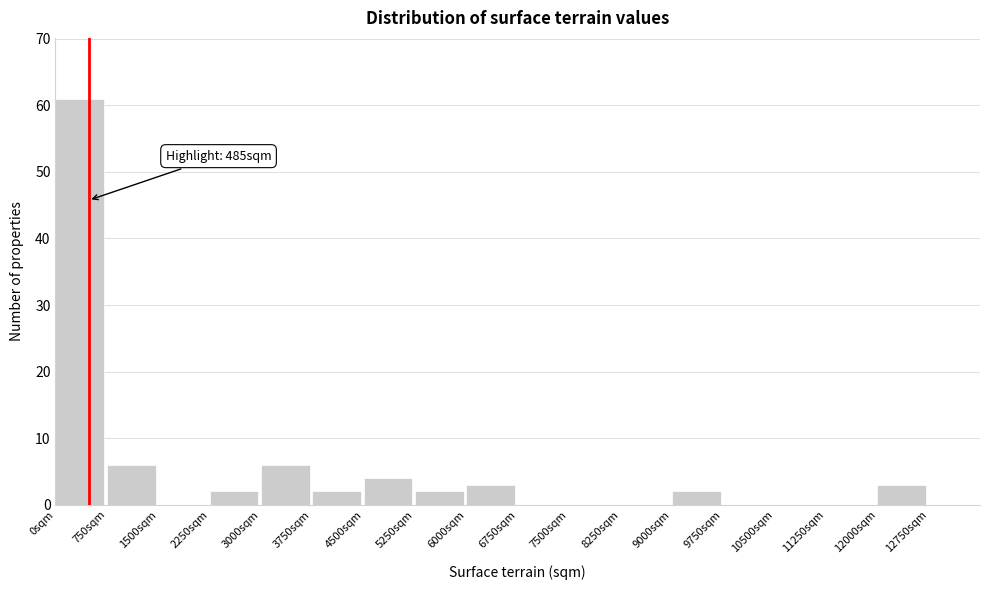

Which range on the x-axis has the tallest bar?

0 to 750